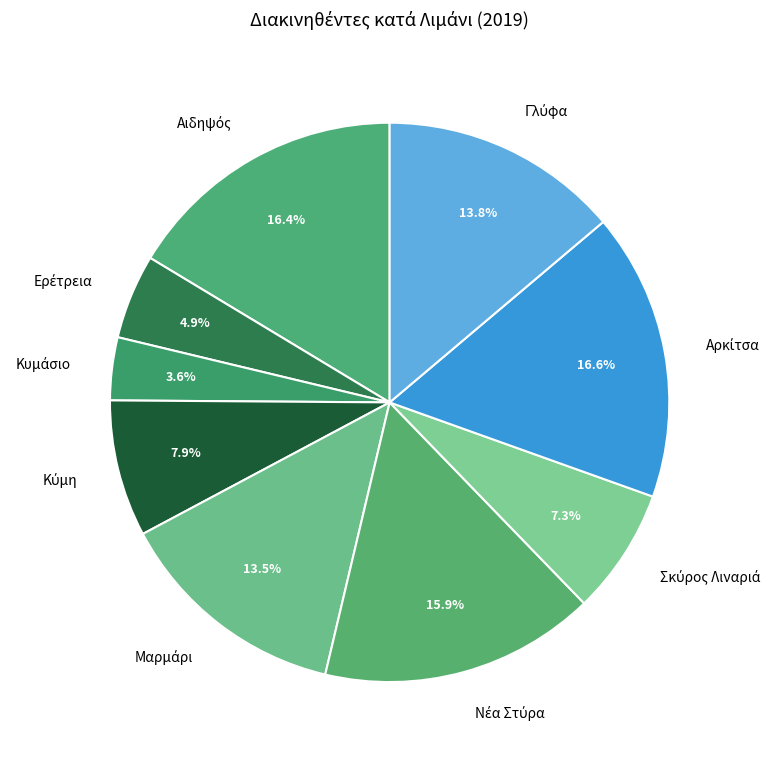

Does any single category account for the majority?

No